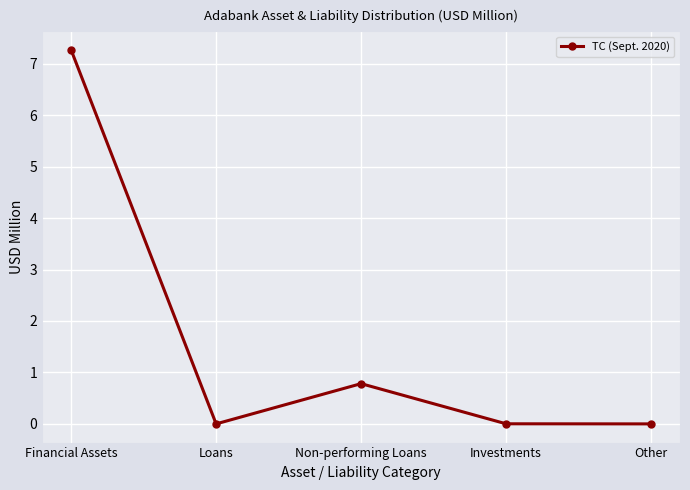

What position from the left is Loans?

2